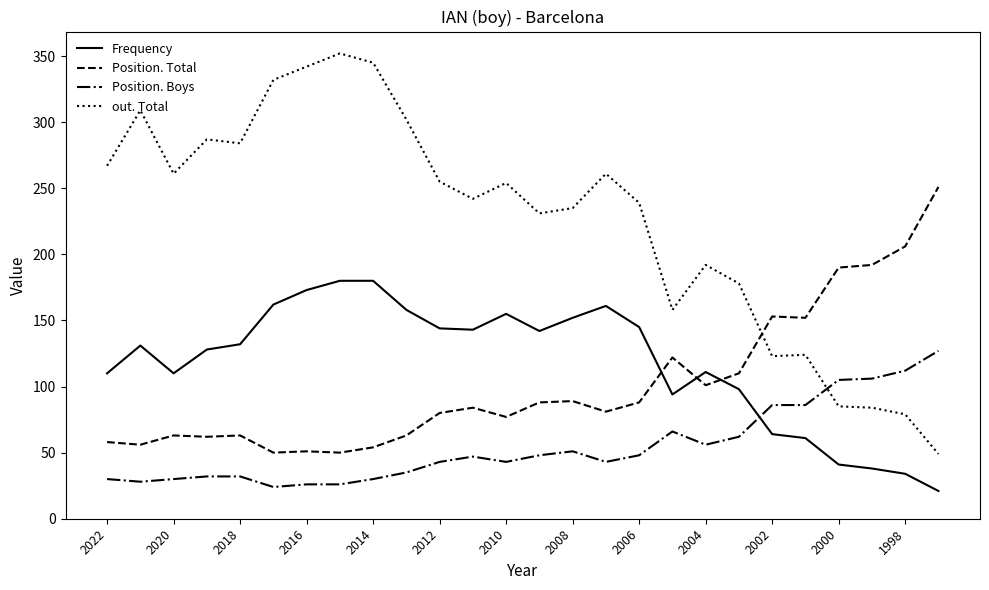

What is the lowest value of the Position. Boys series?

24